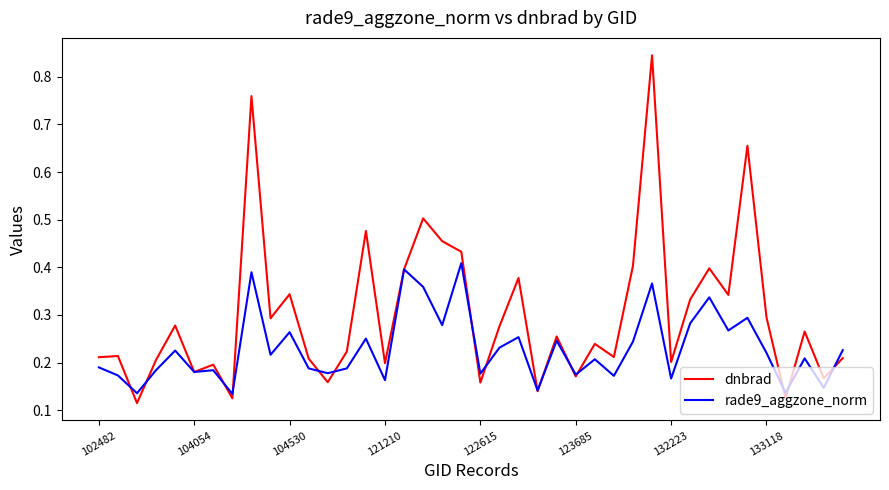

Which series has the largest range (max minus min)?

dnbrad